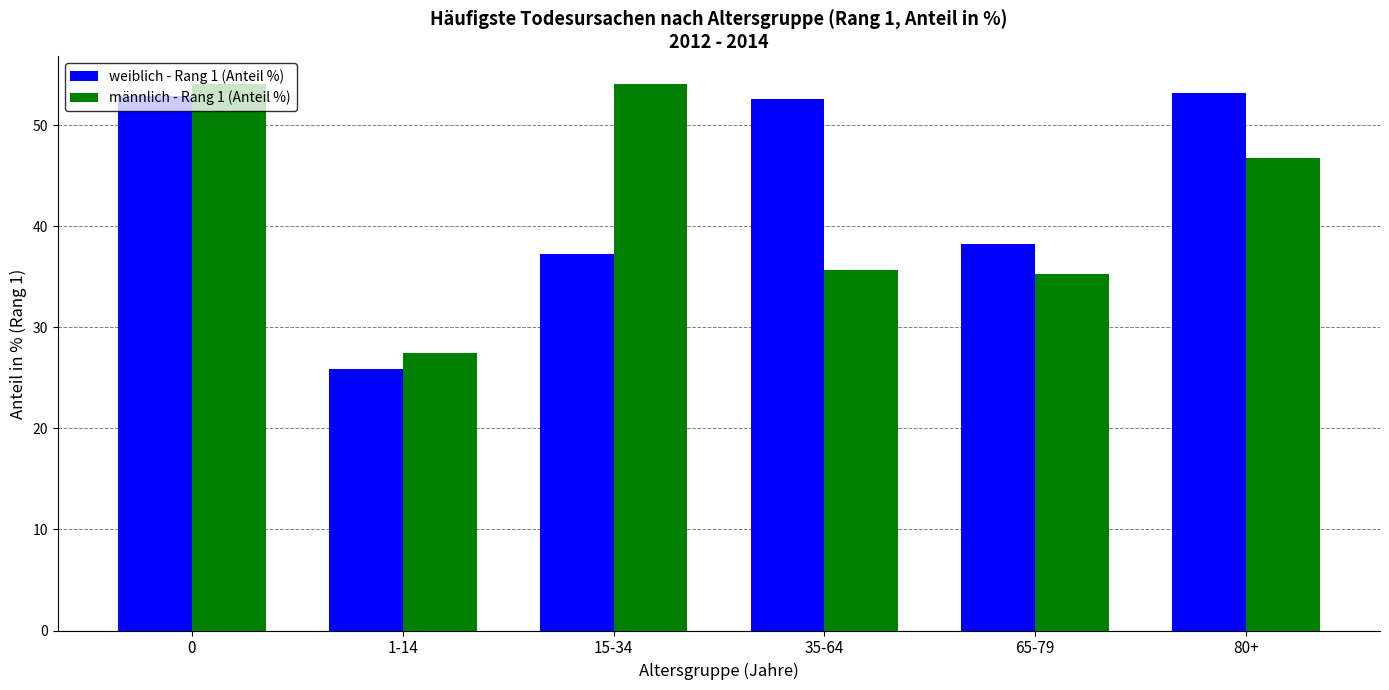

Reading left to right, extract all data points from this chart.

weiblich - Rang 1 (Anteil %): 52.9	25.9	37.3	52.6	38.2	53.2
männlich - Rang 1 (Anteil %): 54.1	27.5	54.1	35.7	35.3	46.8